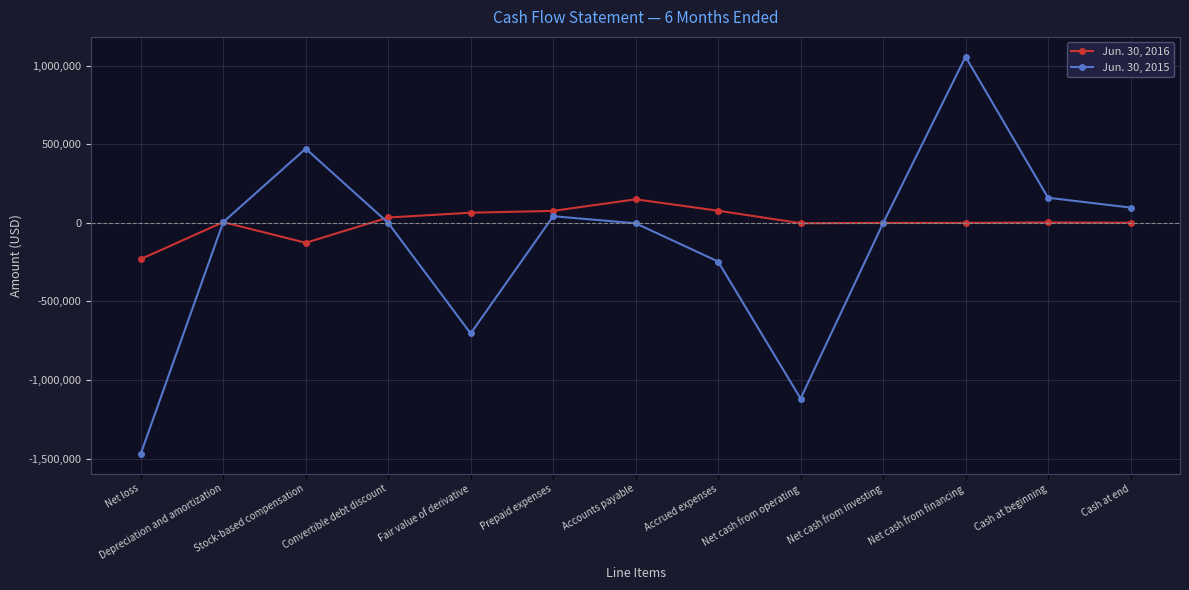

At which category is the sum across all series the highest?

Net cash from financing